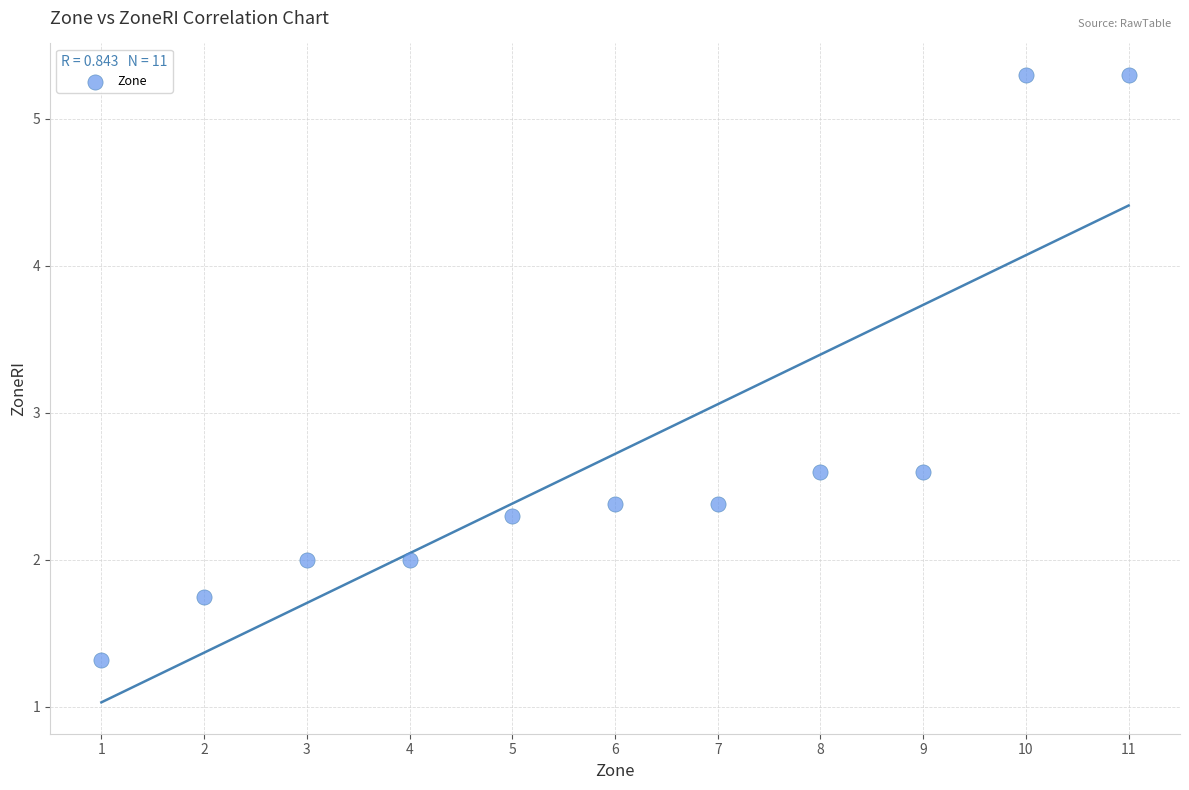

What is the average X value?

6.0